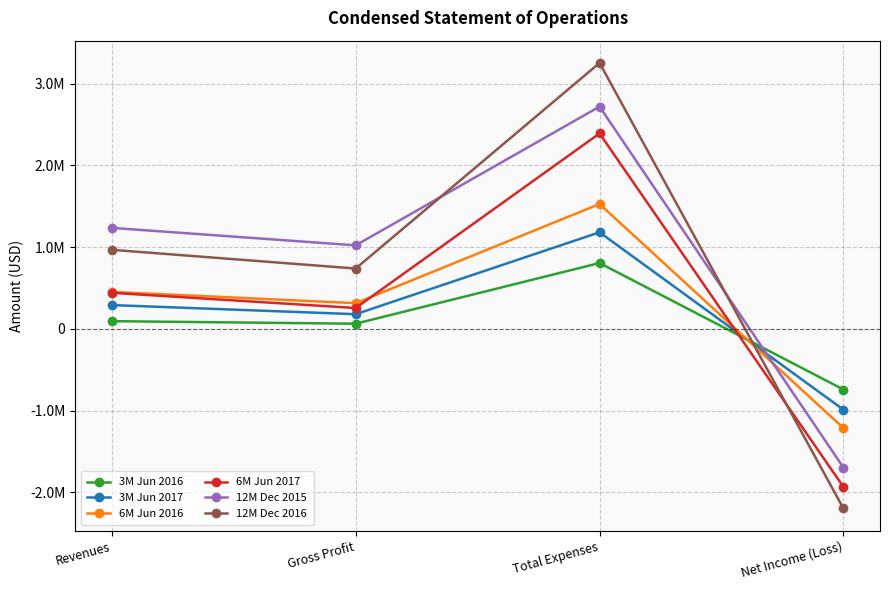

Reading left to right, transcribe all the data shown in this chart.

3M Jun 2016: Revenues=93824	Gross Profit=62920	Total Expenses=804861	Net Income (Loss)=-741846
3M Jun 2017: Revenues=290553	Gross Profit=179141	Total Expenses=1180480	Net Income (Loss)=-988741
6M Jun 2016: Revenues=452279	Gross Profit=313794	Total Expenses=1526560	Net Income (Loss)=-1212513
6M Jun 2017: Revenues=440756	Gross Profit=254810	Total Expenses=2389290	Net Income (Loss)=-1932706
12M Dec 2015: Revenues=1234810	Gross Profit=1020806	Total Expenses=2717650	Net Income (Loss)=-1696282
12M Dec 2016: Revenues=966422	Gross Profit=737520	Total Expenses=3251486	Net Income (Loss)=-2196834